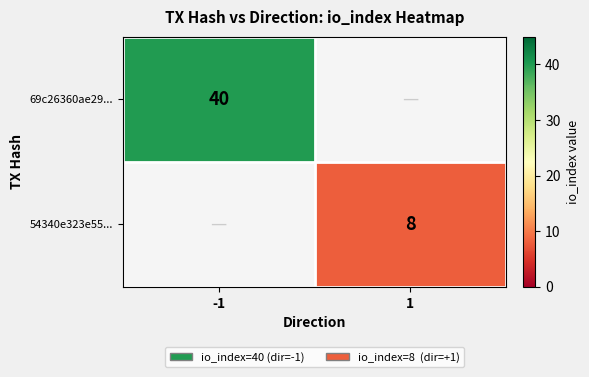

The 54340e323e55... series shows 5 at 1. True or false?

False